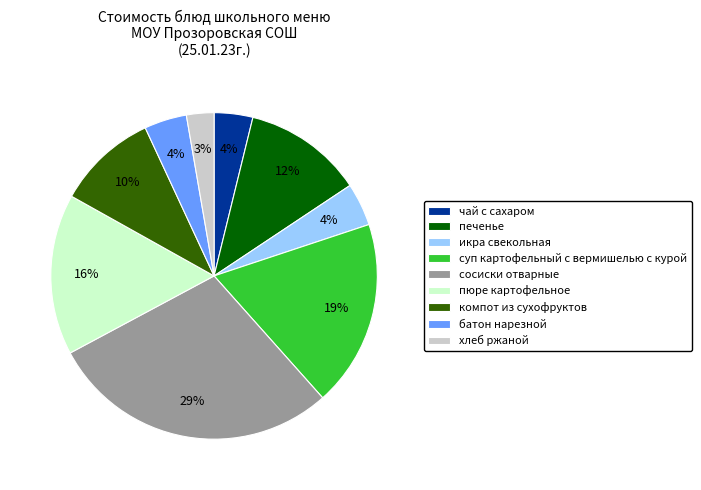

To the nearest percent, what is the average slice percentage?

11%